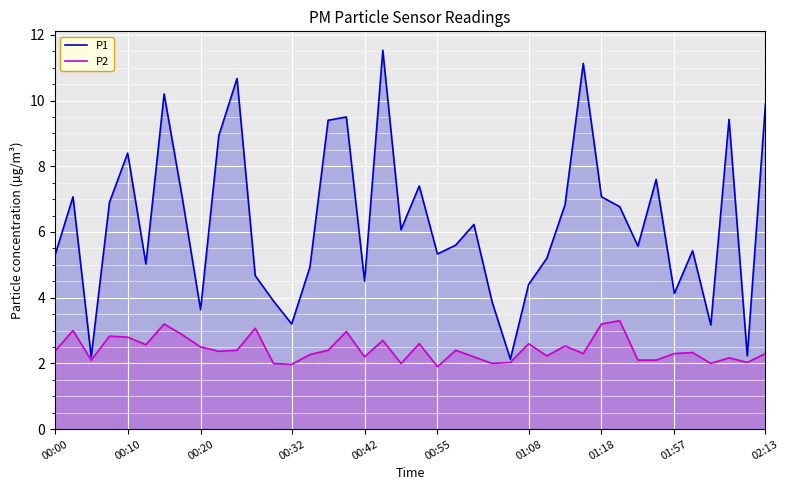

List the series in order of their peak value, highest first.

P1, P2